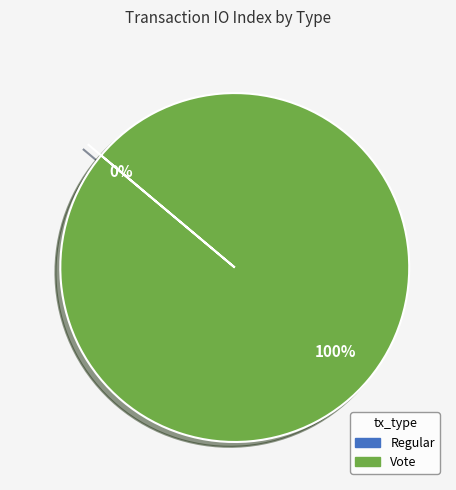

To the nearest percent, what is the combined percentage of Regular and Vote?

100%